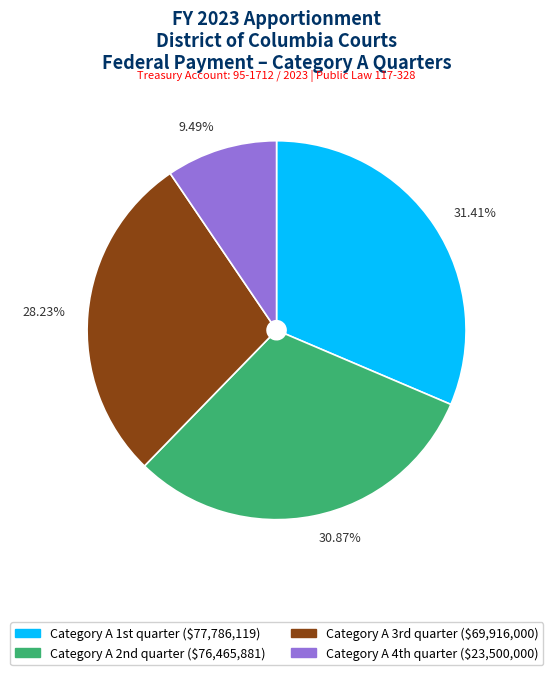

What is the smallest slice in the pie chart?

9.49%